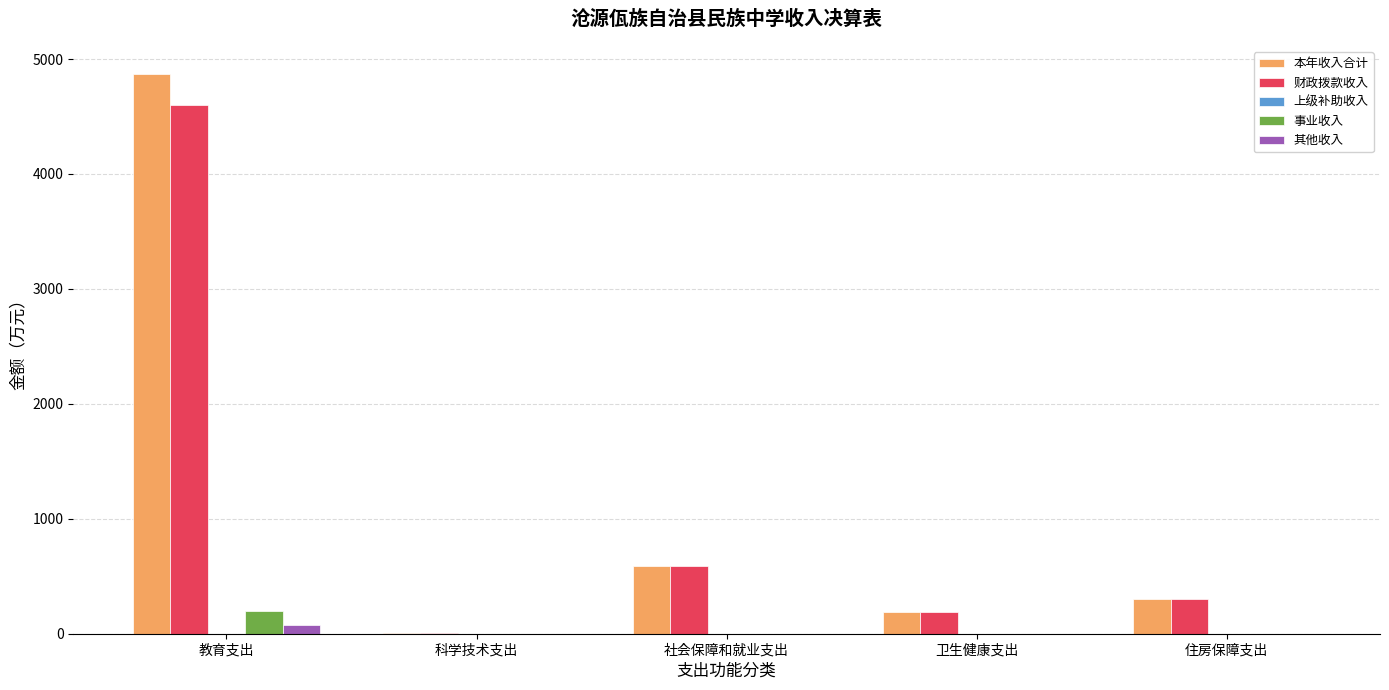

Does the chart contain stacked bars?

No